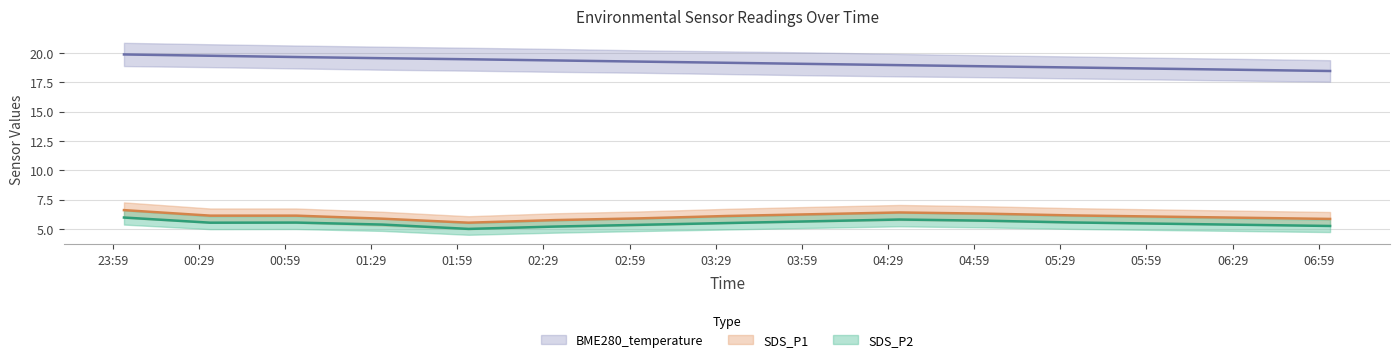

Reading left to right, list all the values displayed in this chart.

SDS_P1: 6.6	6.1	6.1	5.9	5.5	5.8	5.9	6.1	6.2	6.4	6.3	6.2	6.0	6.0	5.8
SDS_P2: 6.0	5.5	5.5	5.4	5.0	5.2	5.3	5.5	5.7	5.8	5.7	5.5	5.5	5.3	5.2
BME280_temperature: 19.9	19.8	19.6	19.5	19.4	19.4	19.2	19.1	19.1	18.9	18.9	18.8	18.6	18.6	18.4